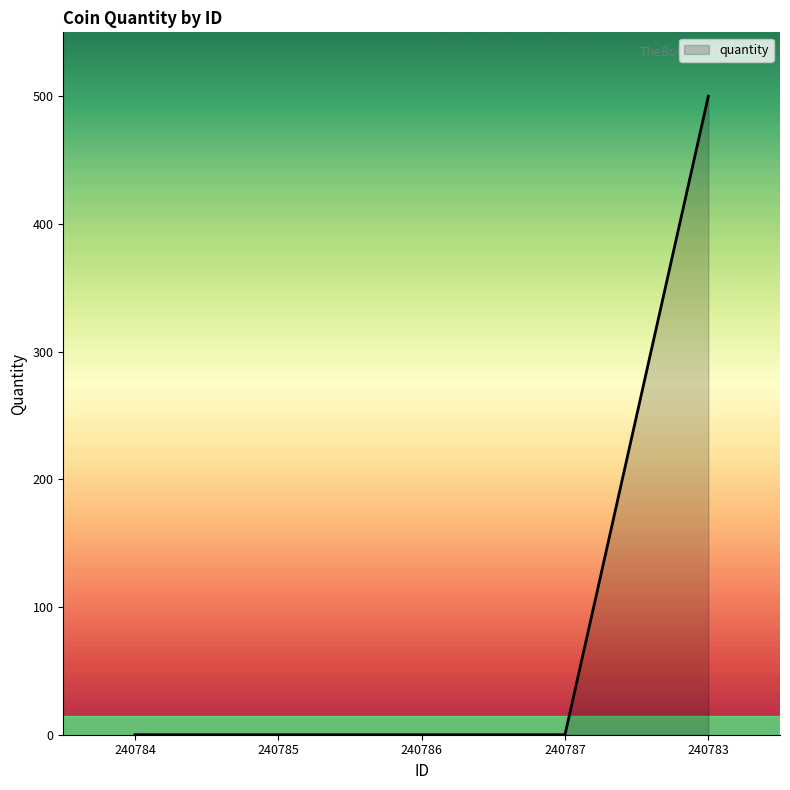

Which has a higher value, 240786 or 240783?

240783